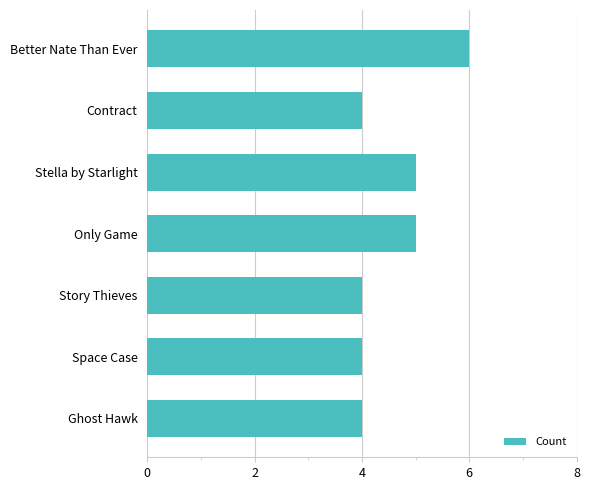

What is the smallest value displayed?

4